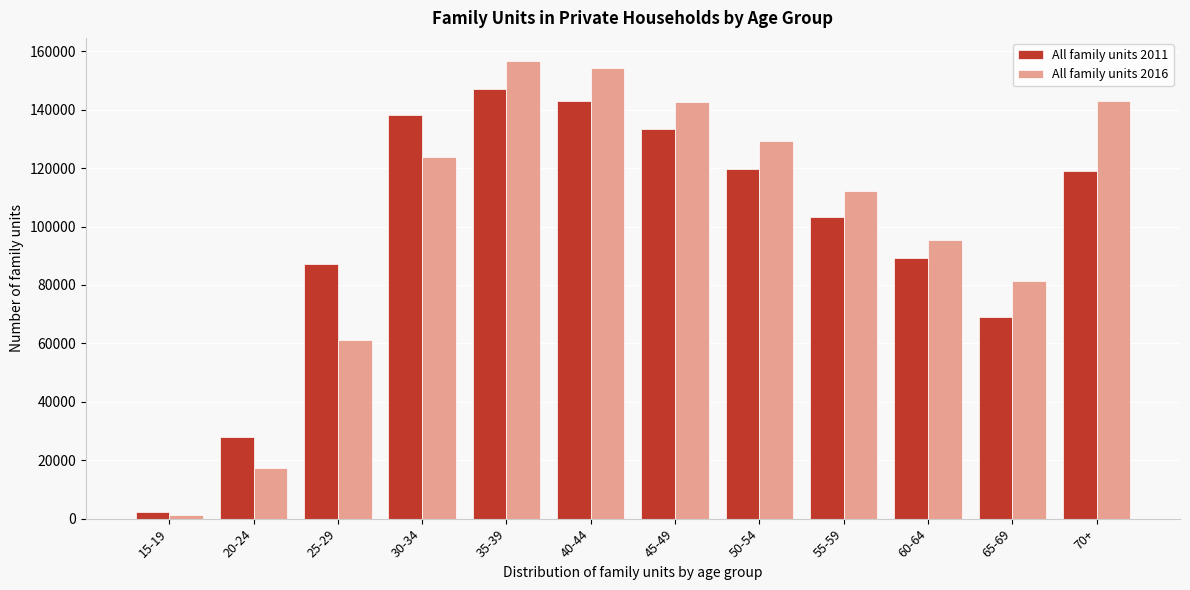

Between 30-34 and 65-69, which series saw the biggest shift?

All family units 2011